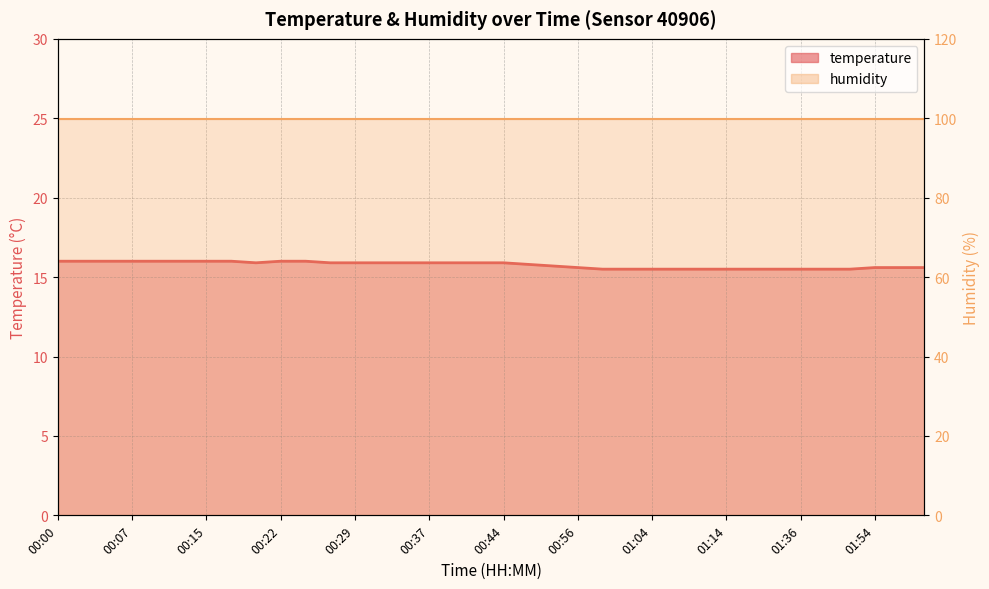

True or false: there are more than 0 points higher than both neighbors.

False